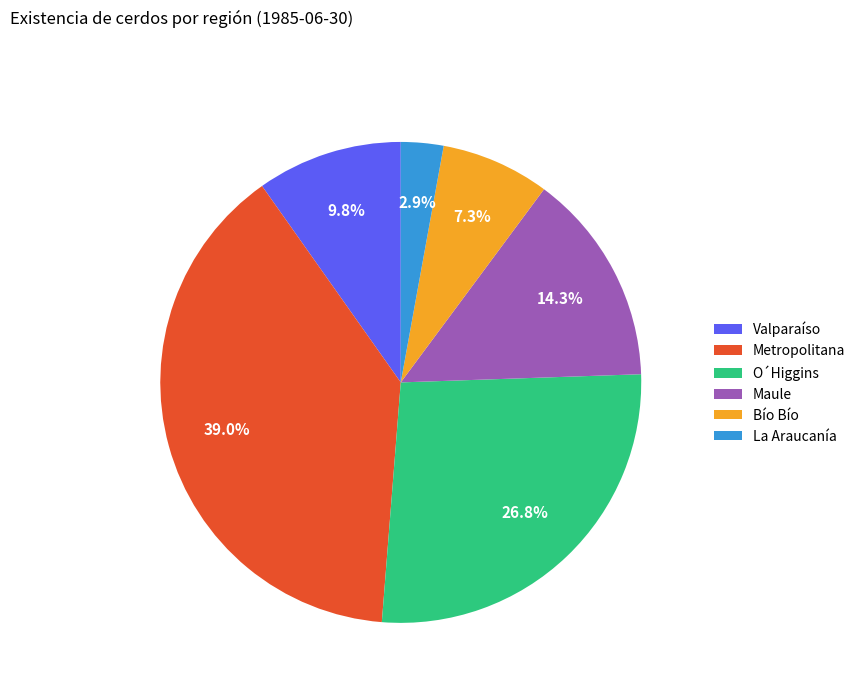

To the nearest percent, what percentage of the pie is Valparaíso?

10%